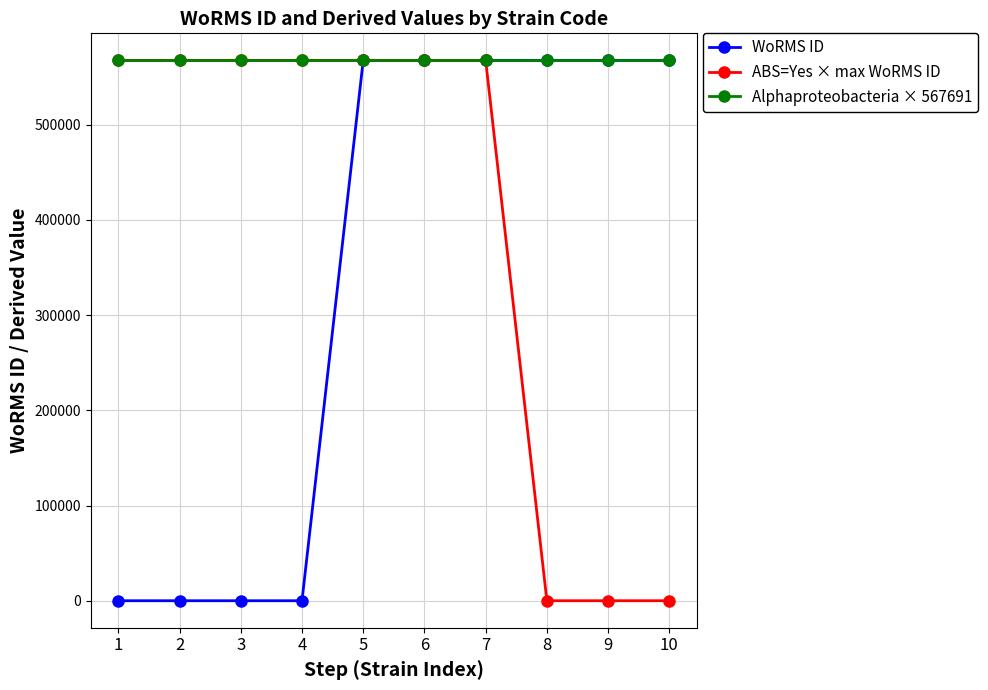

At how many categories does at least one series exceed 179473?

10